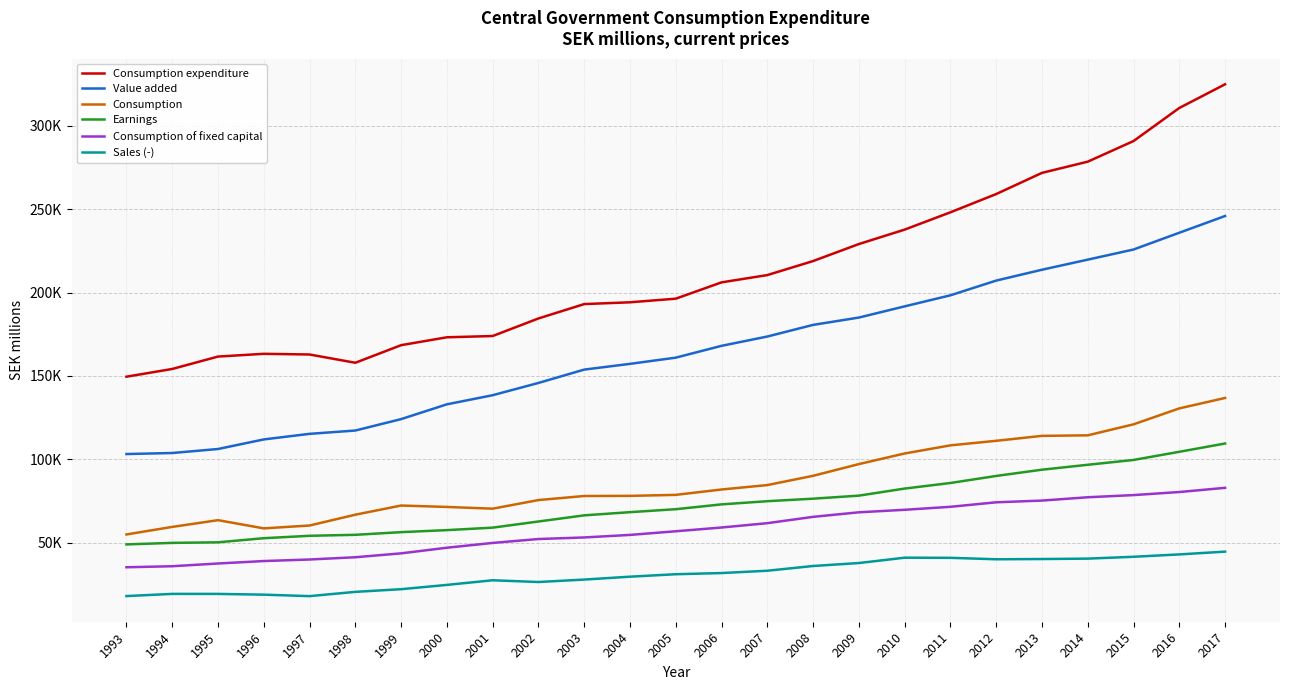

What is the sum of all Earnings values?

1819149